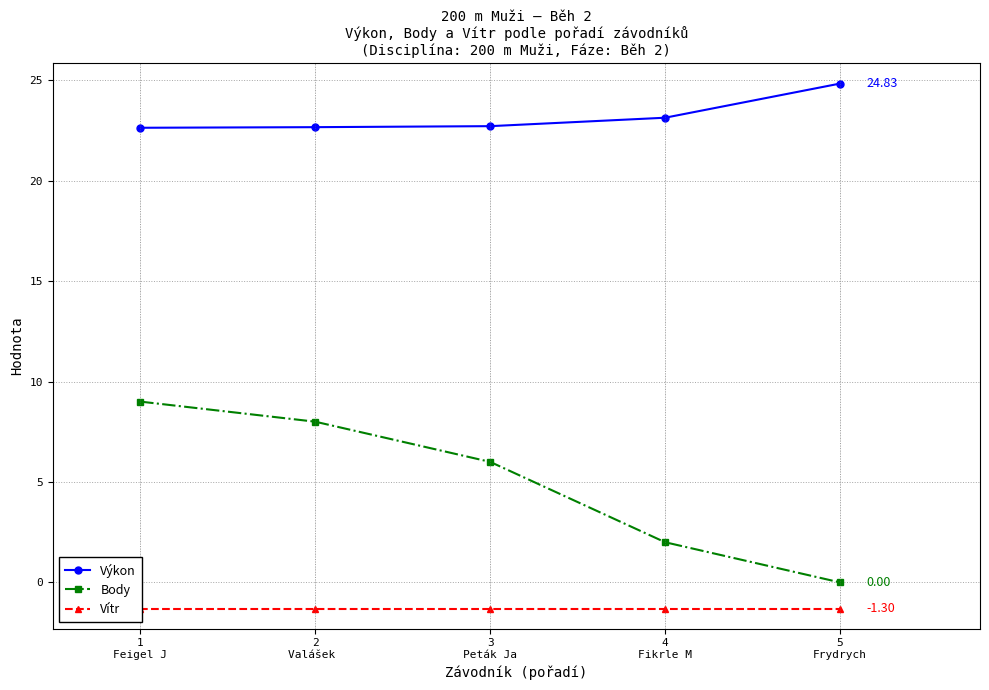

True or false: Výkon has more than 1 points higher than both neighbors.

False